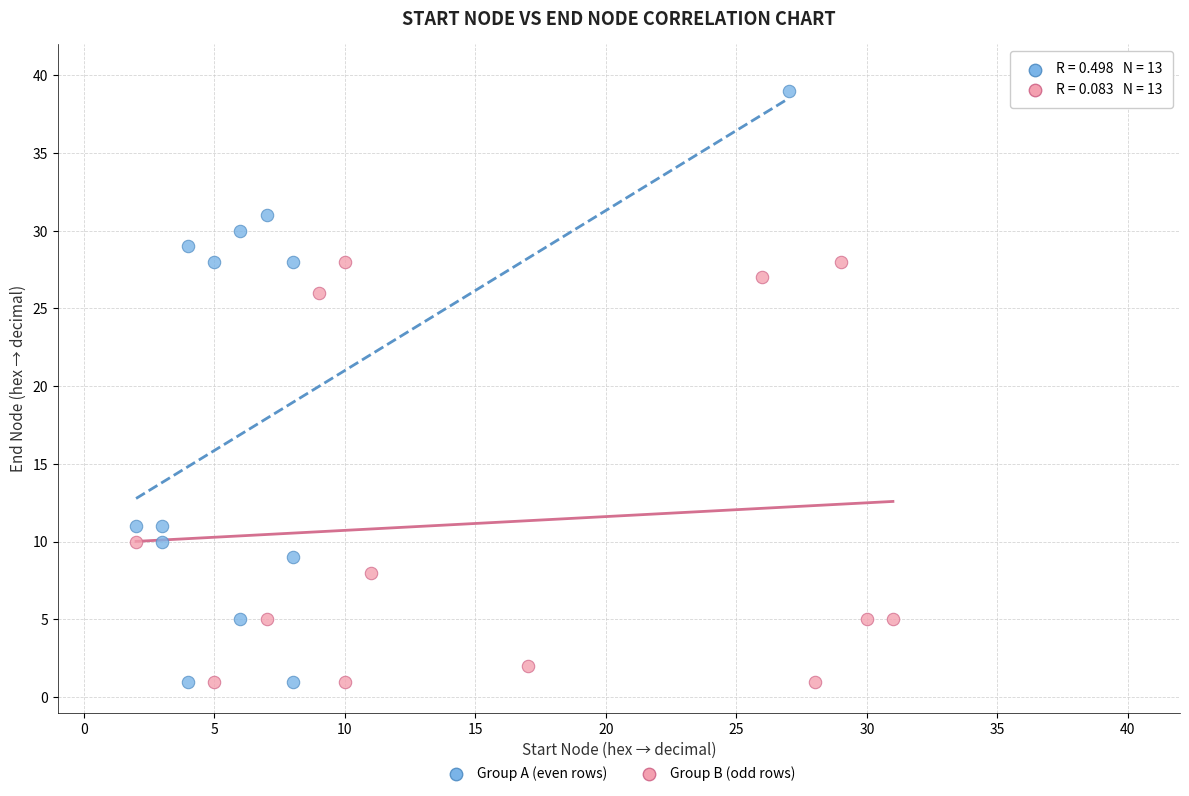

Which series contains the highest Y value?

Group A (even rows)